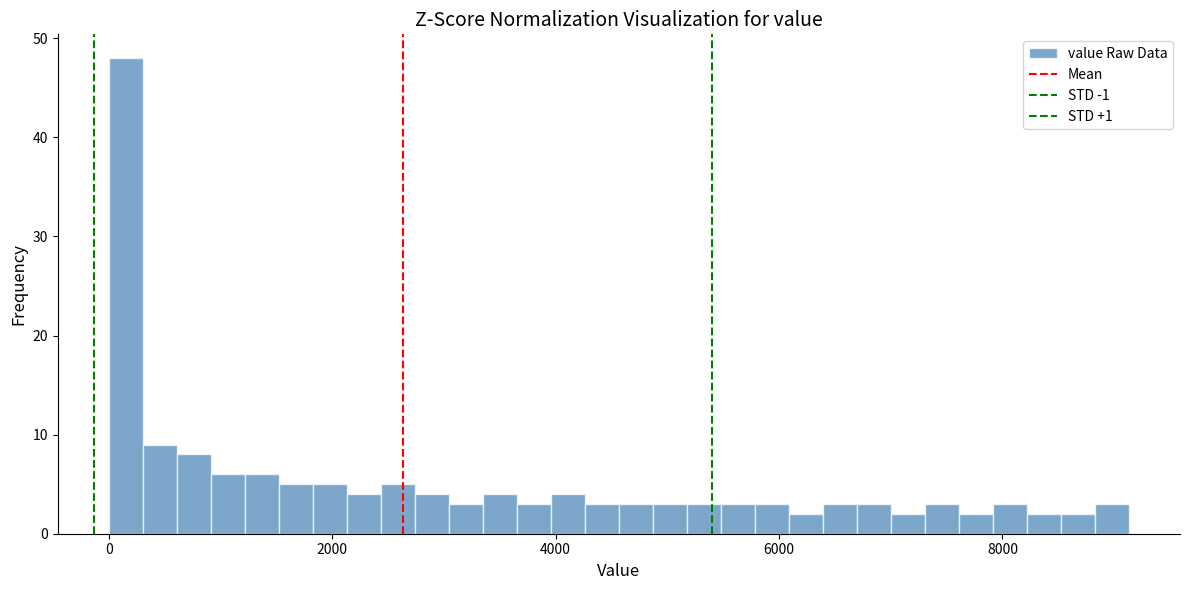

Read against the x-axis, roughly where is the centre of the tallest bar?

200